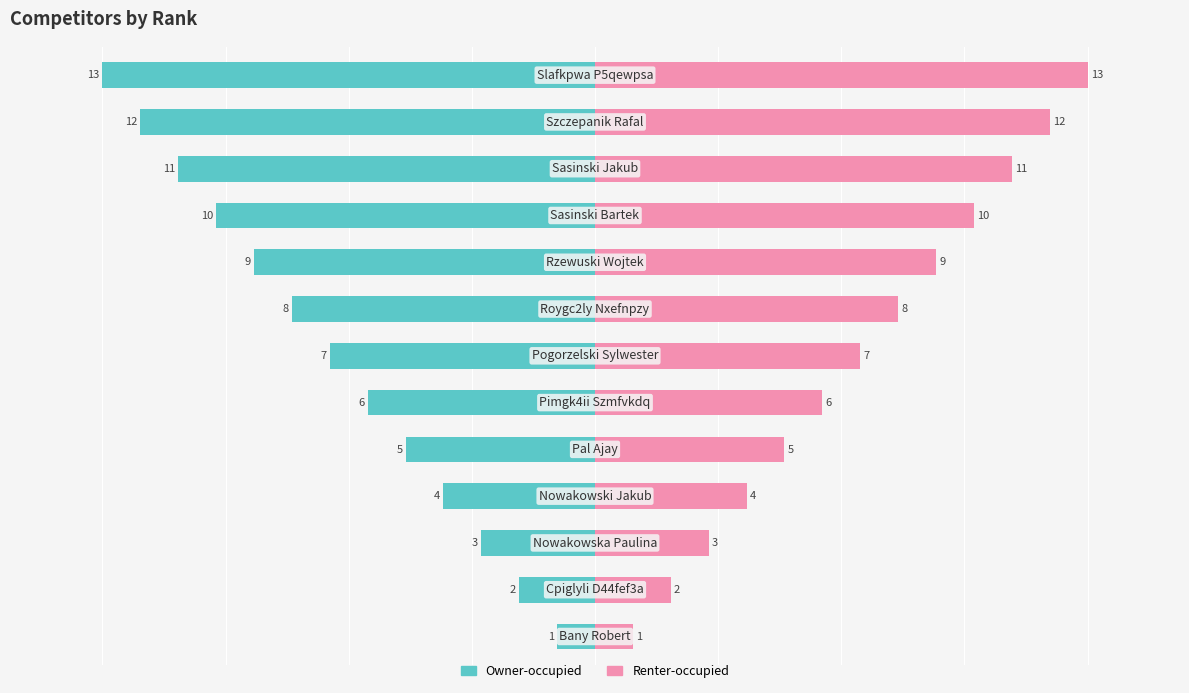

Is the value of Owner-occupied at 0 greater than the value of Renter-occupied at 11?

No